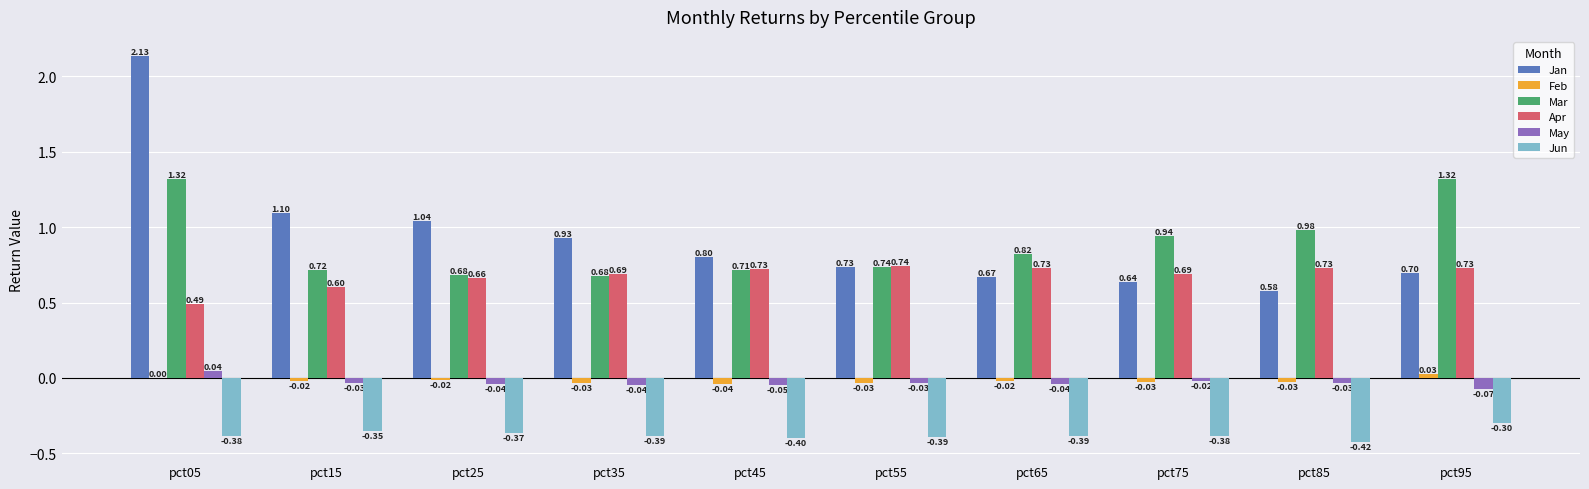

What is the sum of all Apr values?

6.8